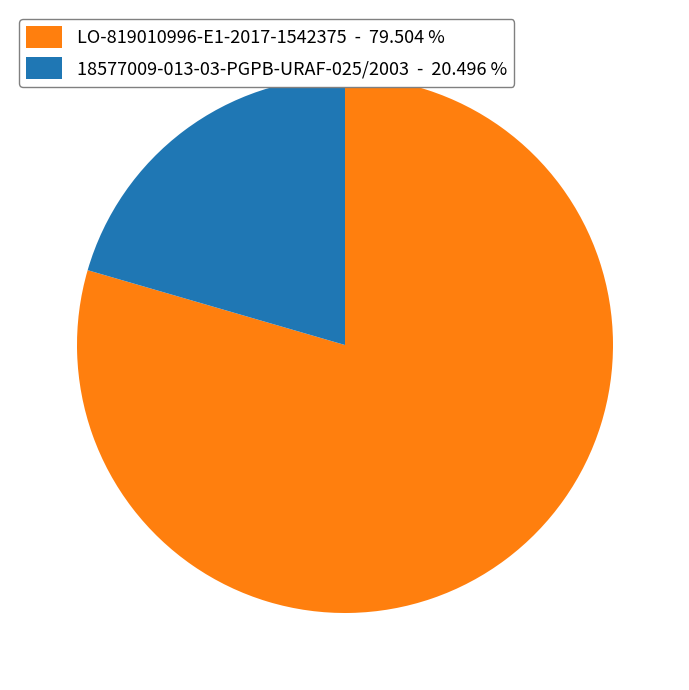

Between LO-819010996-E1-2017-1542375 - 79.504 % and 18577009-013-03-PGPB-URAF-025/2003 - 20.496 %, which is larger?

LO-819010996-E1-2017-1542375 - 79.504 %